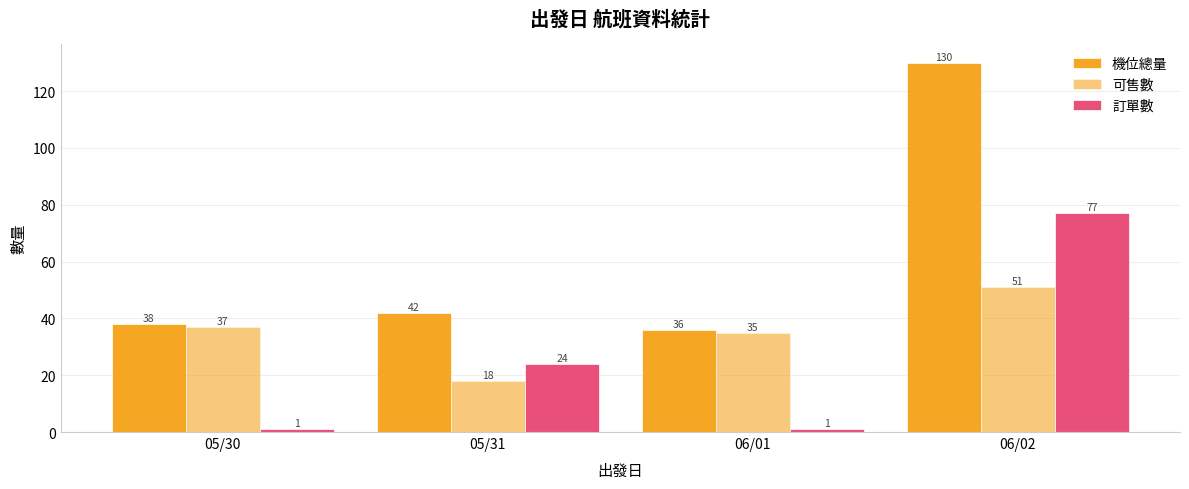

Count the number of data series in this chart.

3